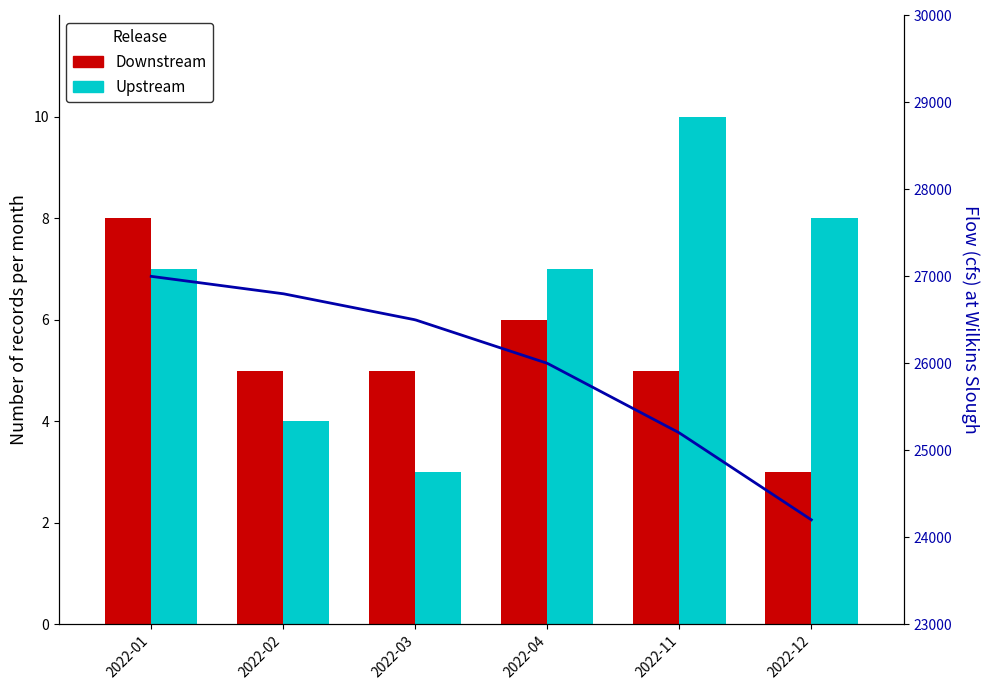

At how many categories does at least one series exceed 7?

3